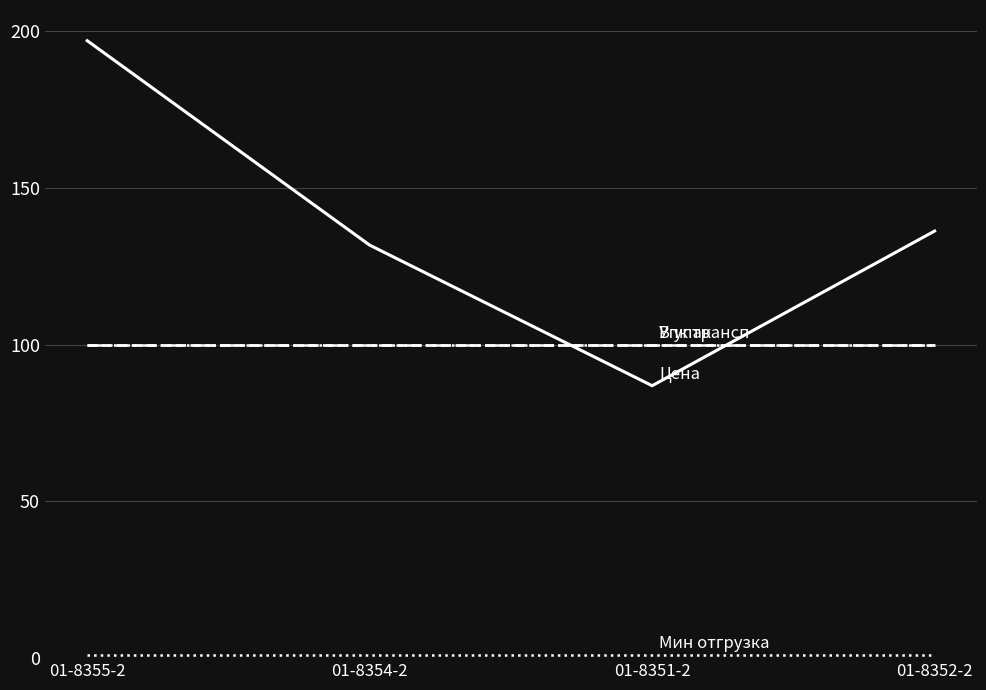

Is this an area chart (filled region under the line)?

No